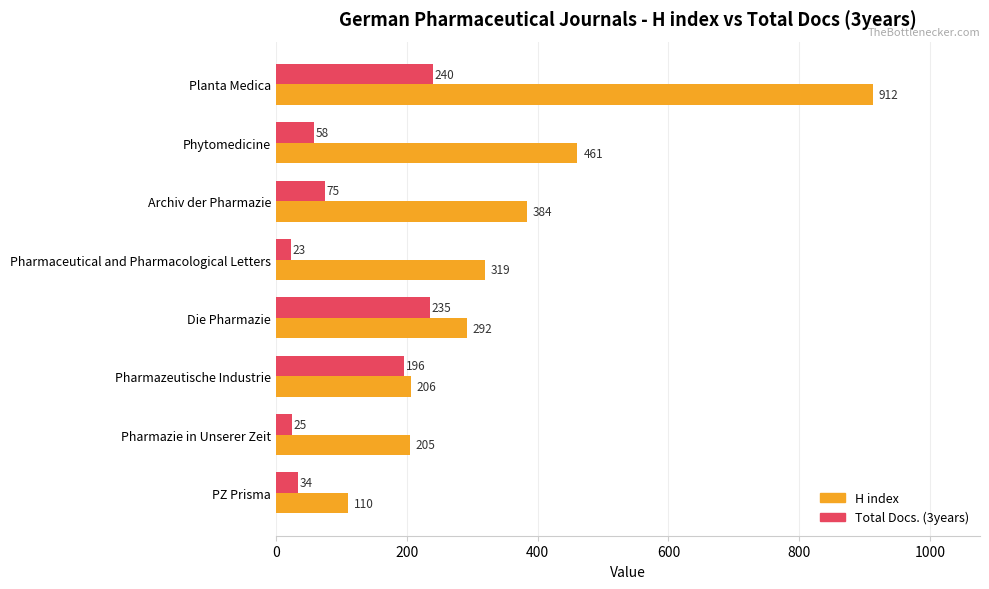

What is the approximate value of H index at Phytomedicine?

461